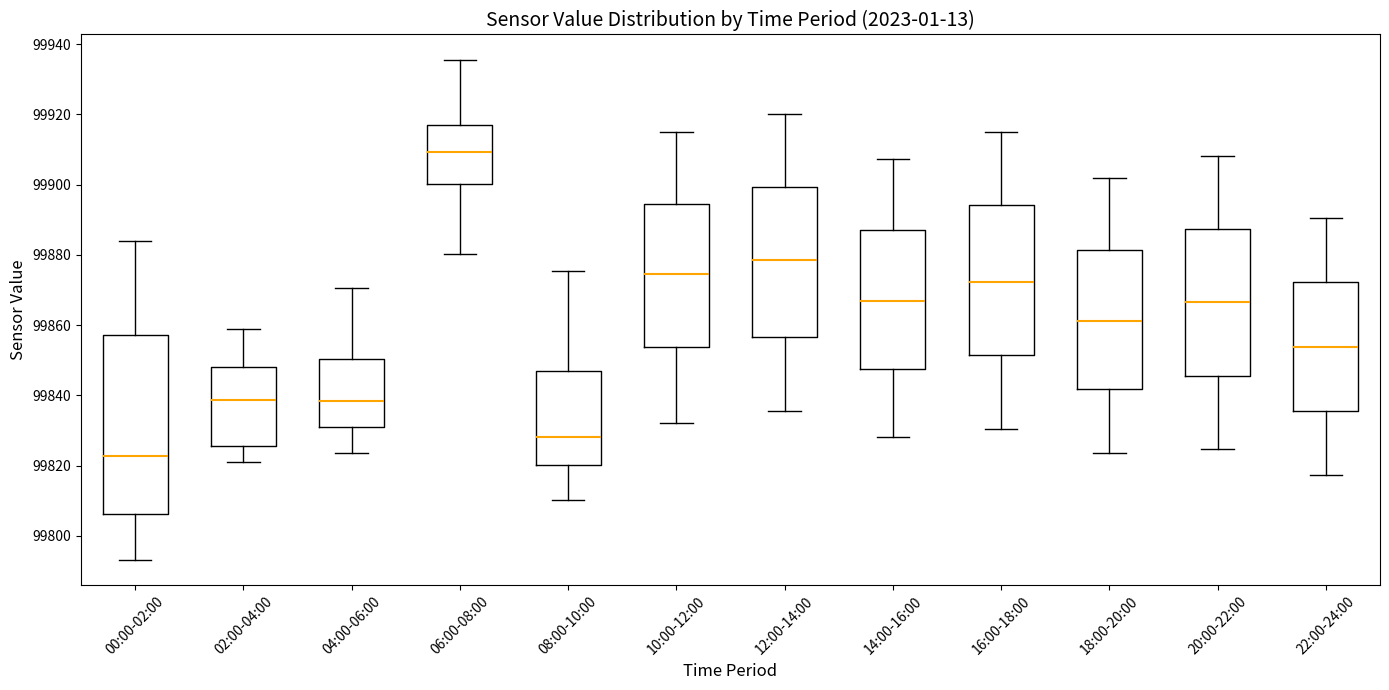

Where does the median line of the box for 16:00-18:00 sit on the y-axis? The values are not printed on the chart, so give them approximately, as read against the axis.

99872